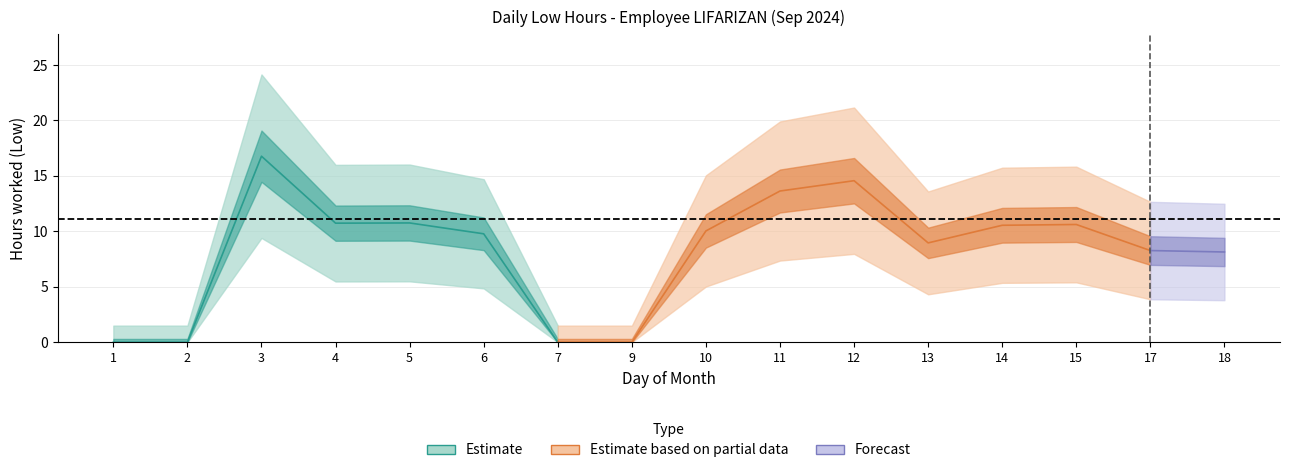

Reading right to left, what are all the values shown in this chart?

18=8.1	17=8.3	15=10.6	14=10.6	13=9.0	12=14.6	11=13.6	10=10.0	9=0.0	7=0.0	6=9.8	5=10.8	4=10.7	3=16.8	2=0.0	1=0.0